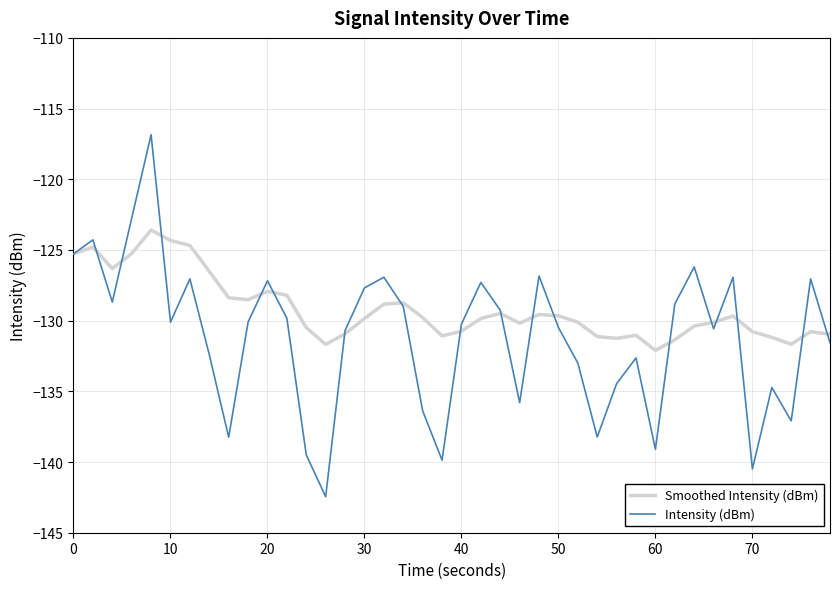

List the series in order of their peak value, highest first.

Intensity (dBm), Smoothed Intensity (dBm)